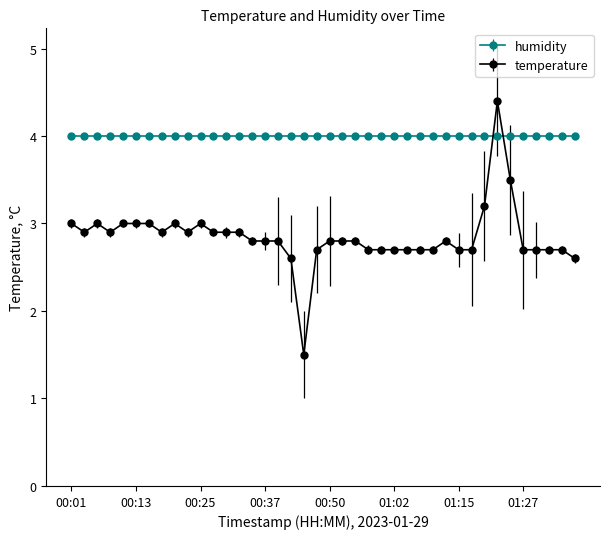

True or false: temperature has more than 1 points higher than both neighbors.

True